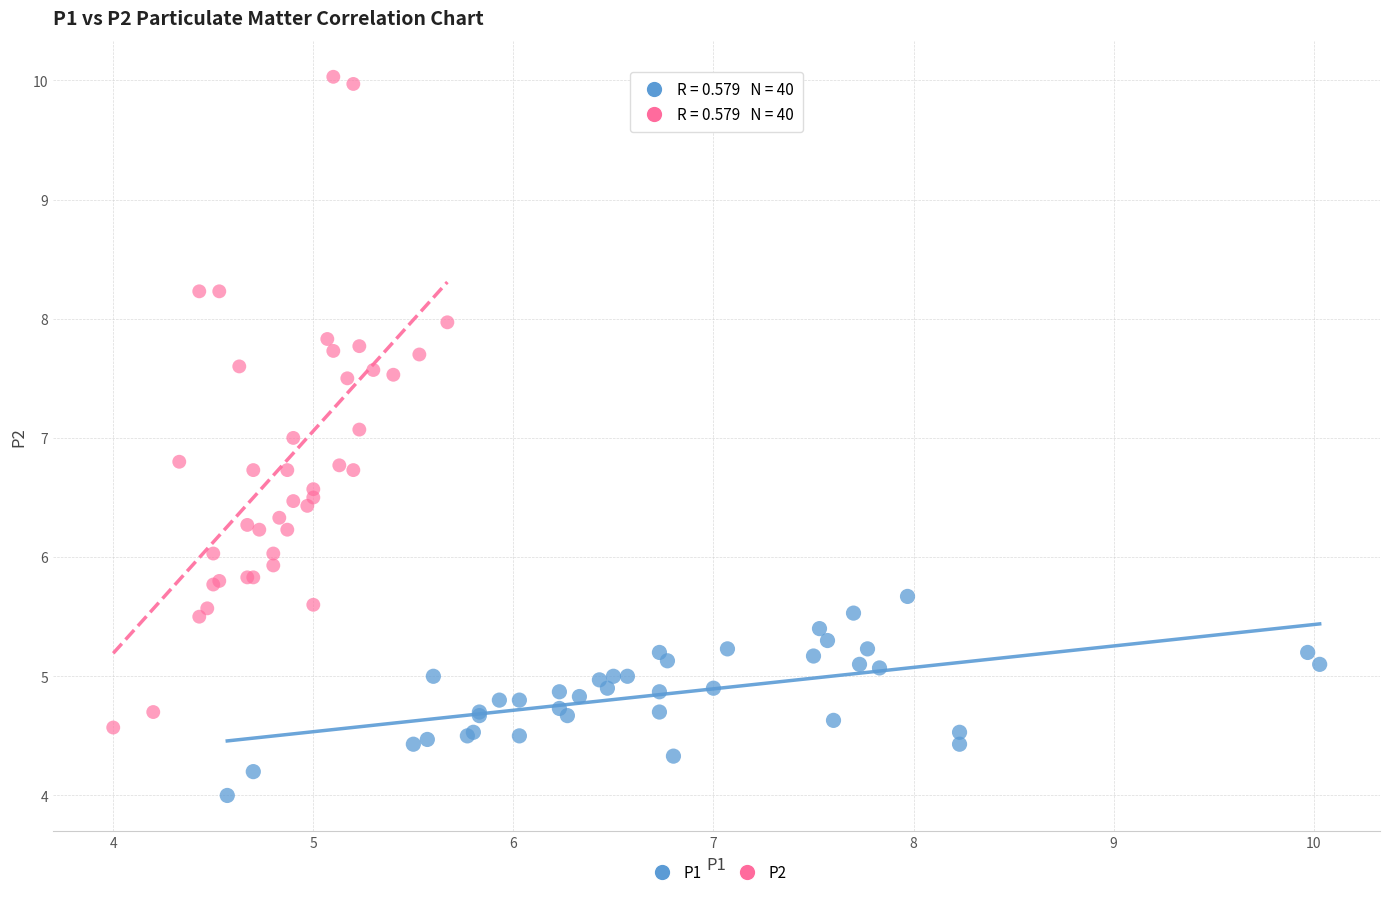

What are all the series names shown in the legend?

P1, P2